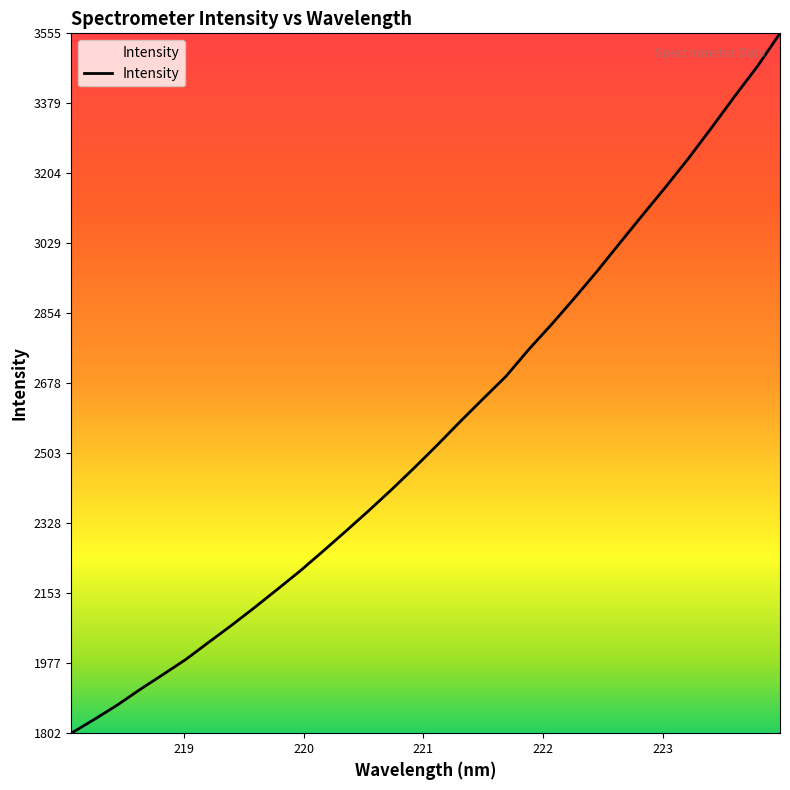

What is the minimum value shown in the chart?

1802.0